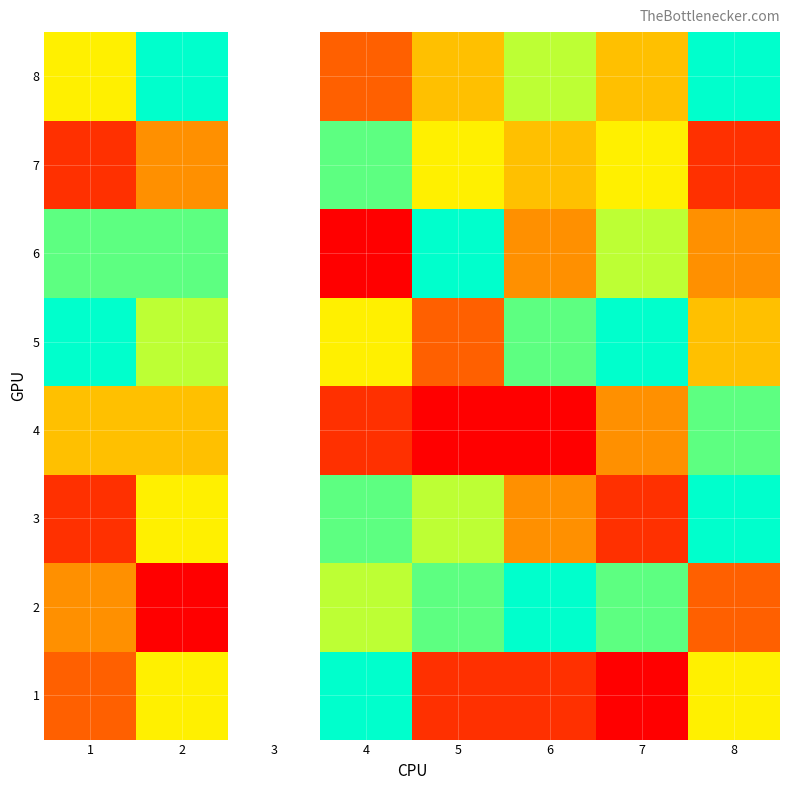

True or false: 7 has a value of 2.0 at 1.

True